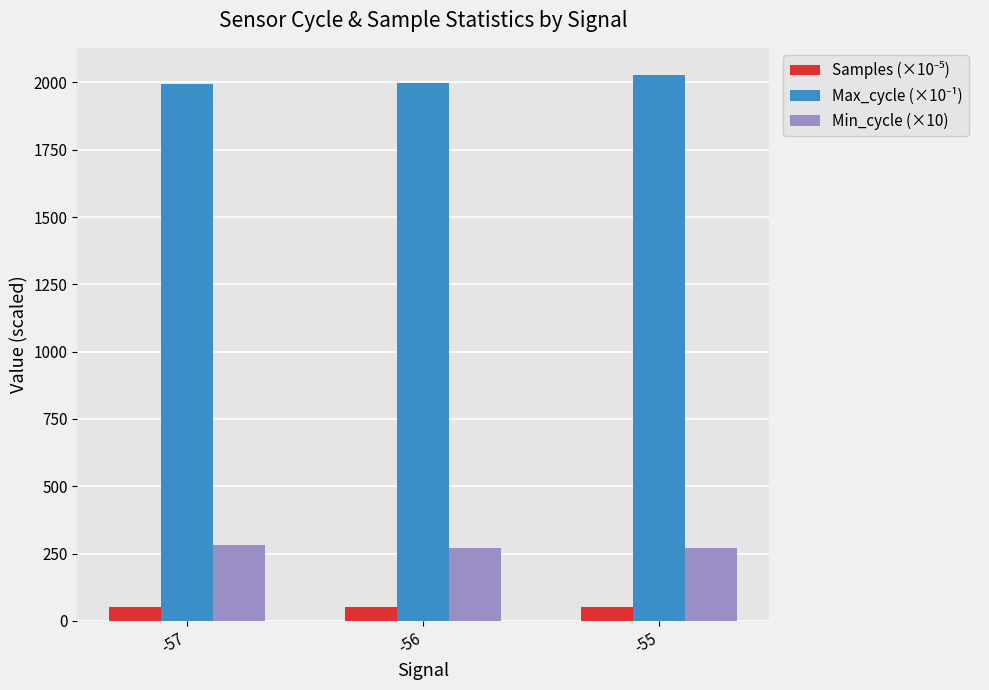

What is the average value of the Min_cycle (×10) series?

273.3